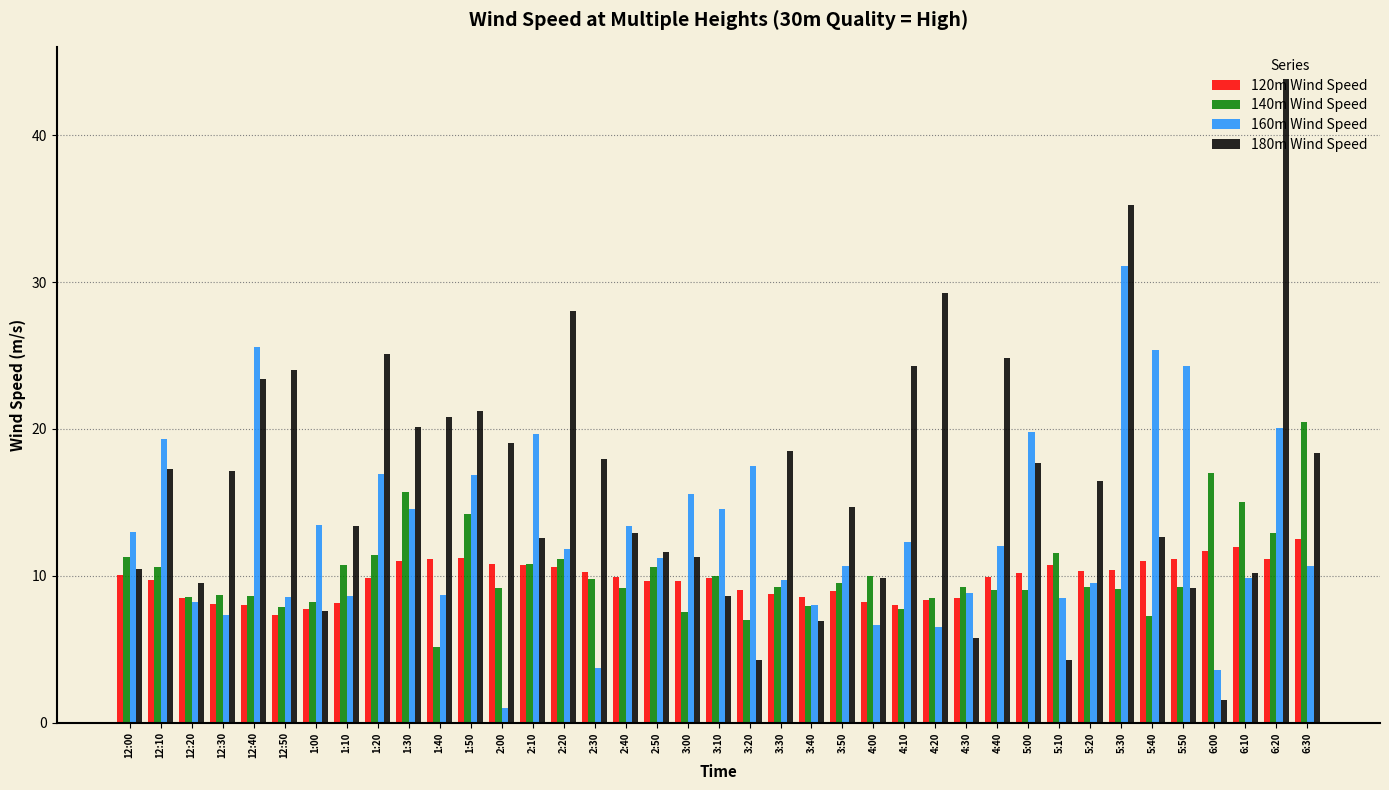

Where does the 160m Wind Speed series first go above 11?

12:00